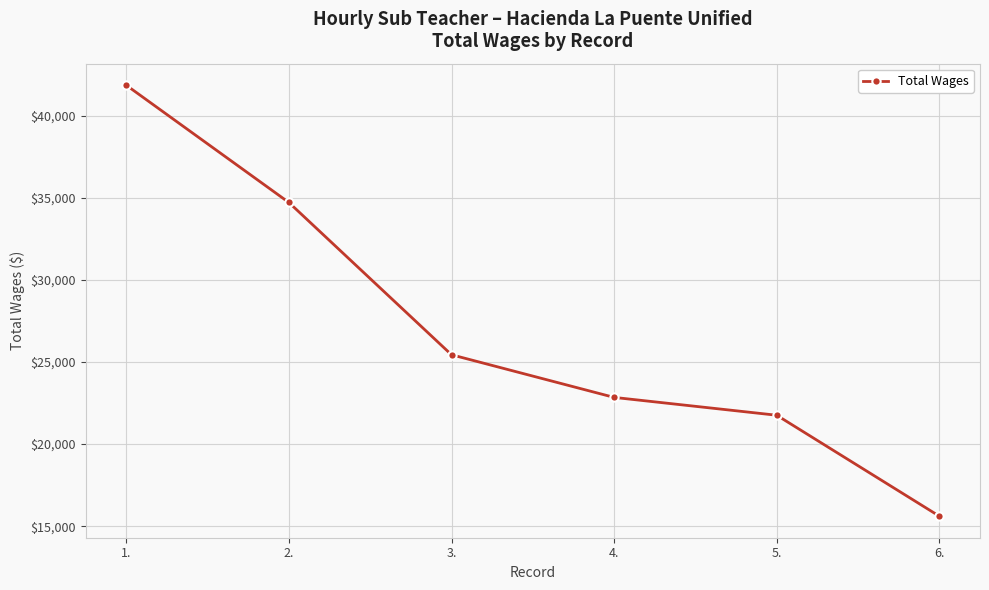

How many lines are shown in the chart?

1